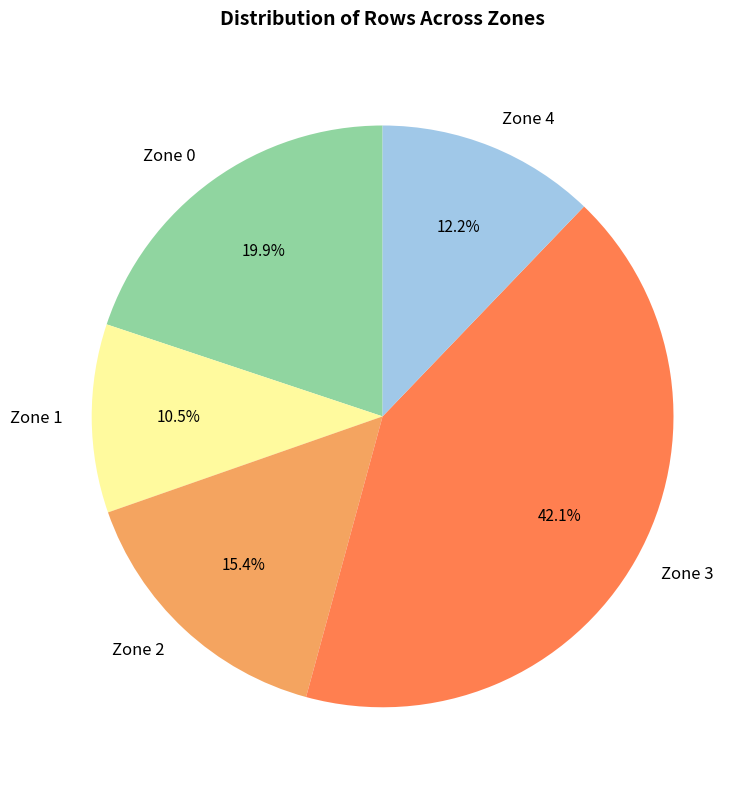

Rank the categories by value from highest to lowest.

Zone 3, Zone 0, Zone 2, Zone 4, Zone 1